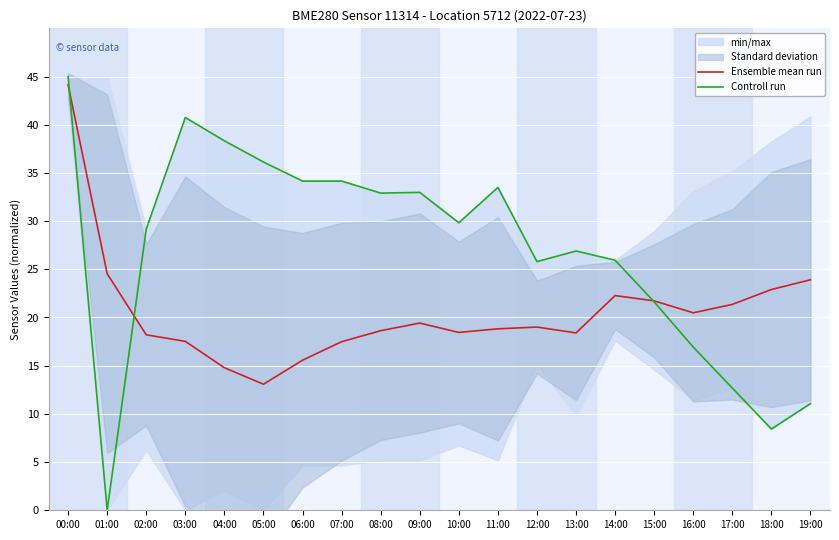

At which category is the sum across all series the highest?

00:00